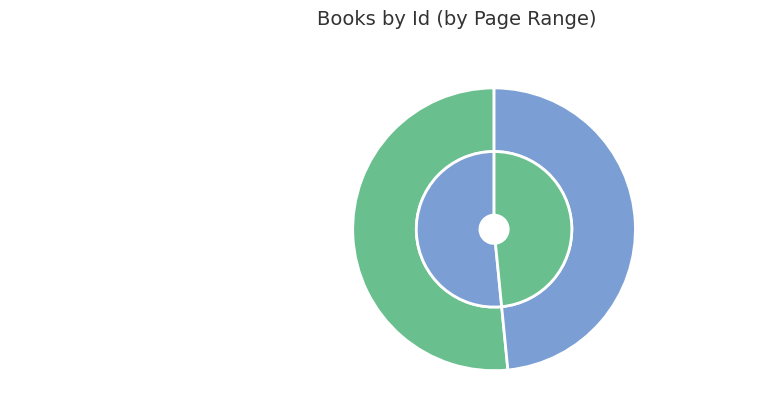

Rank the categories by value from lowest to highest.

The Book Of Joy, The Diary Of A Gulag Prison Guard 1935 6